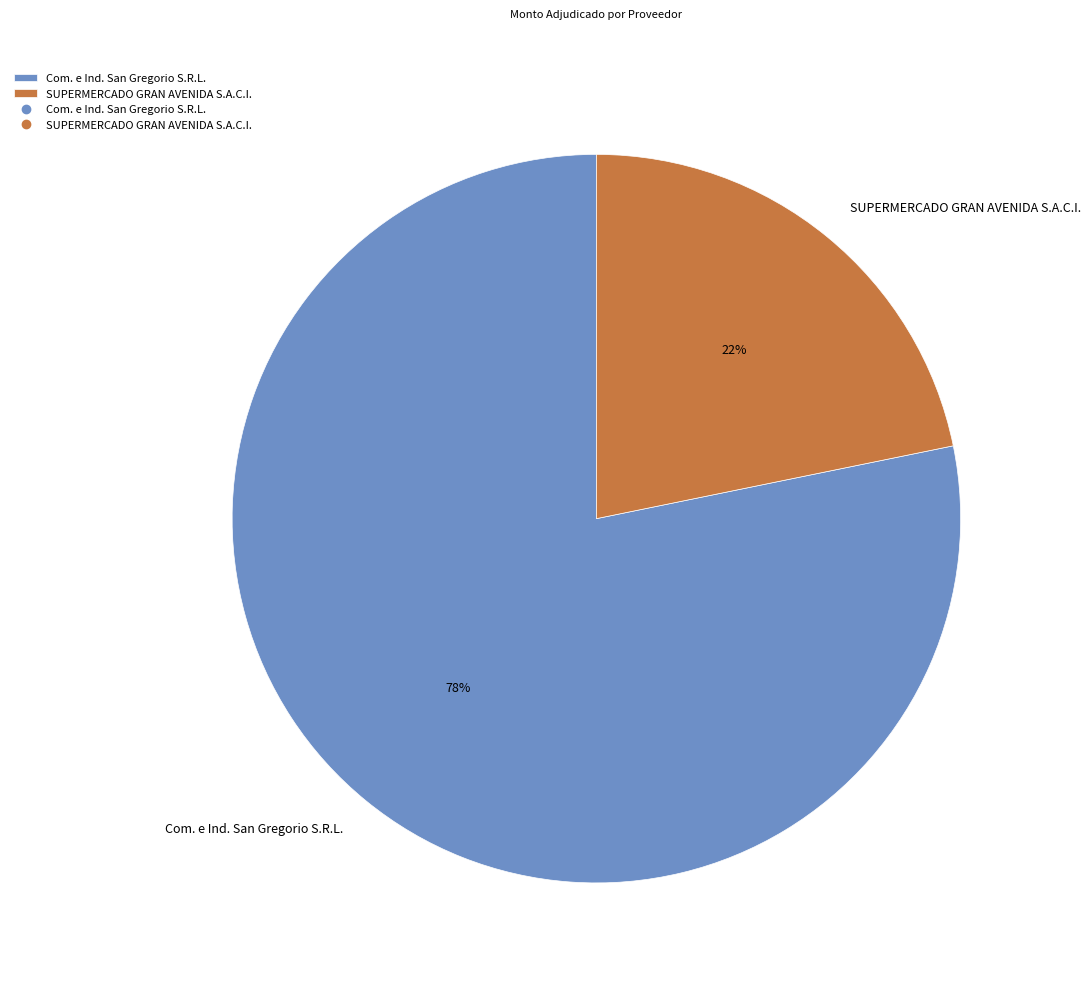

To the nearest percent, what is the average slice percentage?

50%